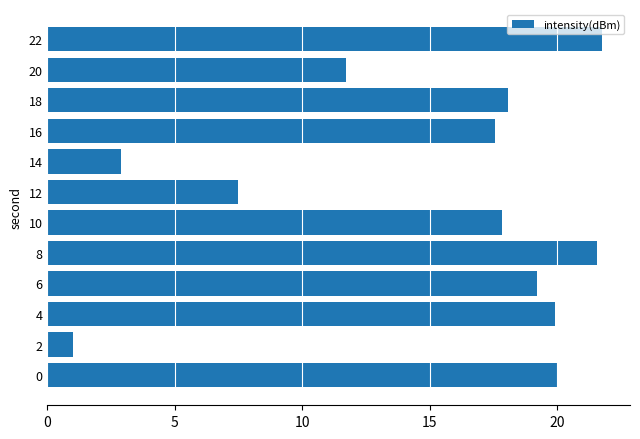

Between 10 and 22, which is larger?

22